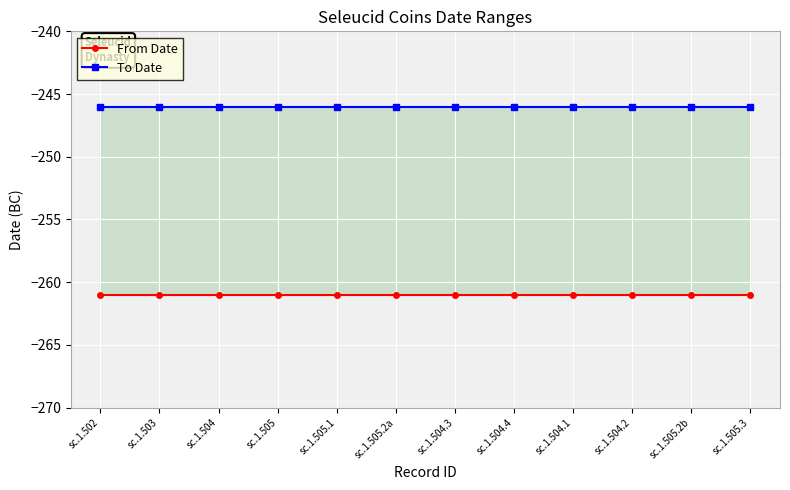

Between sc.1.504.1 and sc.1.505.3, which is larger?

sc.1.504.1